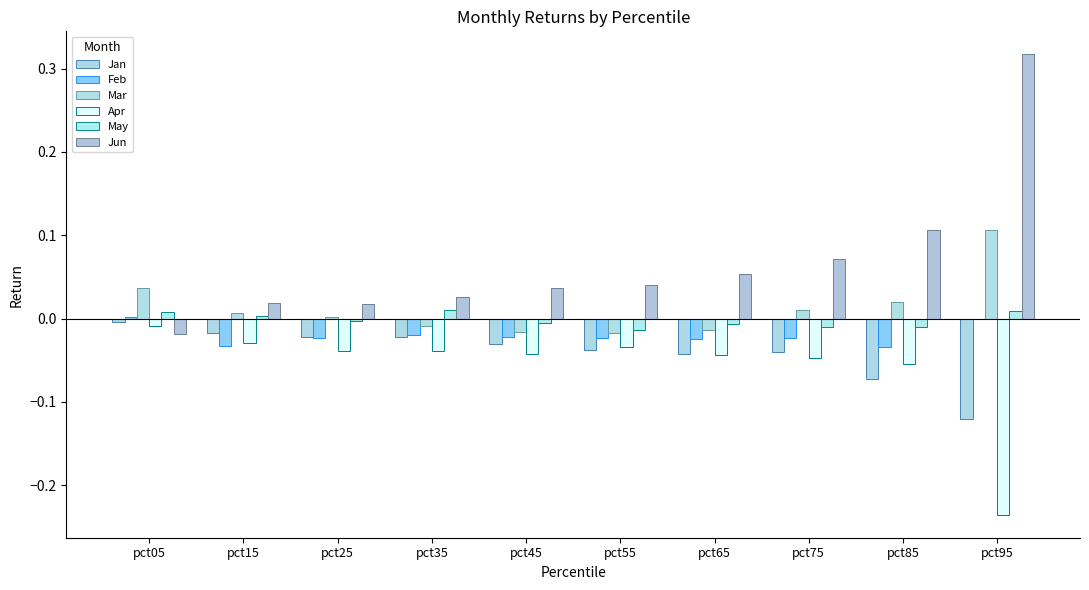

How many groups of bars are there?

10